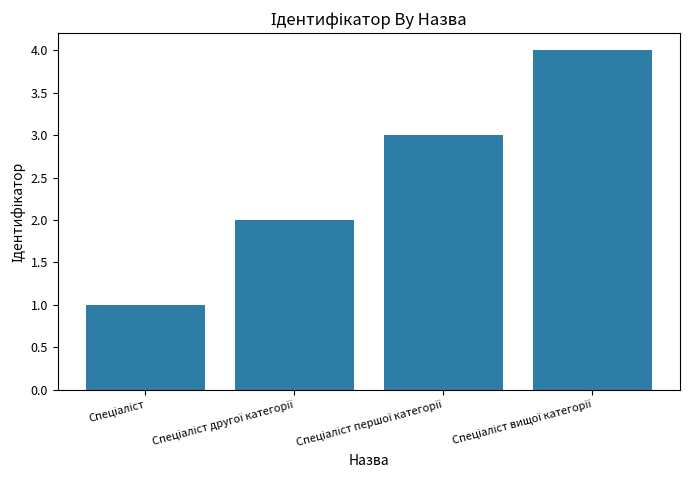

Count the values in the range 2 to 4.

3